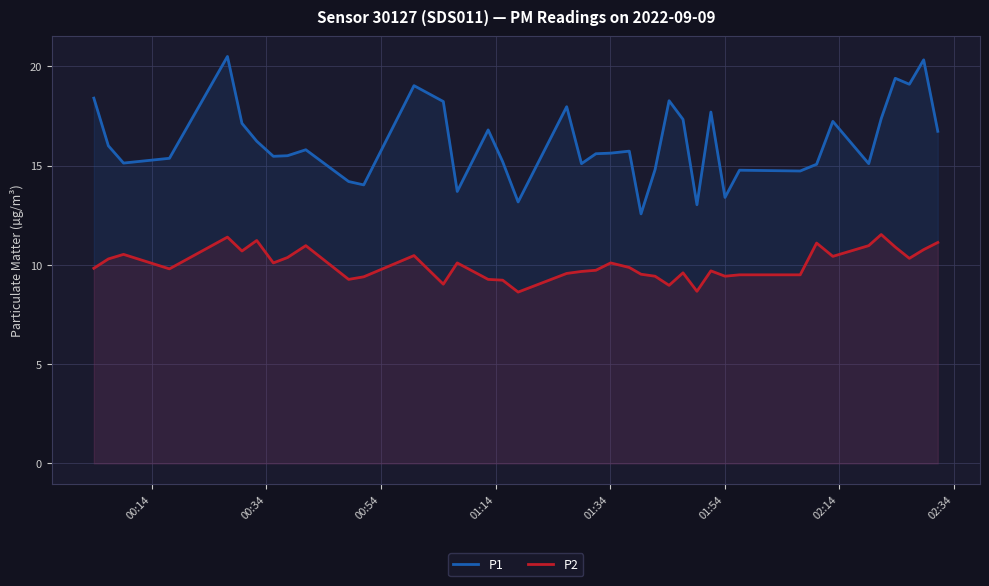

Reading left to right, transcribe all the data shown in this chart.

P1: 18.4	16.0	15.1	15.4	20.5	17.1	16.2	15.5	15.5	15.8	14.2	14.0	19.0	18.2	13.7	16.8	15.2	13.2	18.0	15.1	15.6	15.6	15.7	12.6	14.8	18.3	17.3	13.0	17.7	13.4	14.8	14.7	15.1	17.2	15.1	17.4	19.4	19.1	20.3	16.7
P2: 9.8	10.3	10.5	9.8	11.4	10.7	11.2	10.1	10.4	11.0	9.3	9.4	10.5	9.0	10.1	9.3	9.2	8.6	9.6	9.7	9.7	10.1	9.9	9.5	9.4	9.0	9.6	8.7	9.7	9.4	9.5	9.5	11.1	10.4	11.0	11.5	10.9	10.3	10.8	11.1